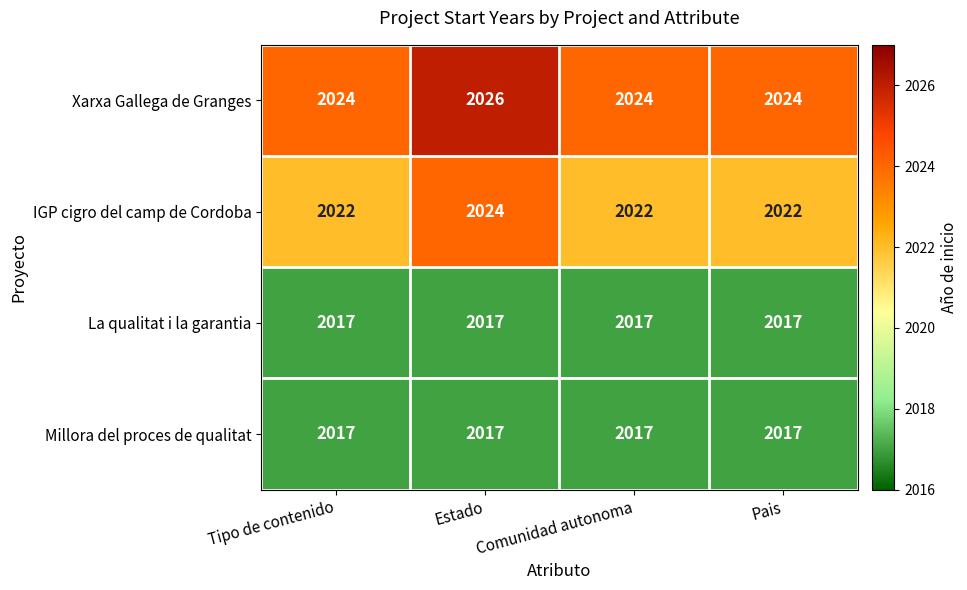

Read the La qualitat i la garantia value at Estado.

2017